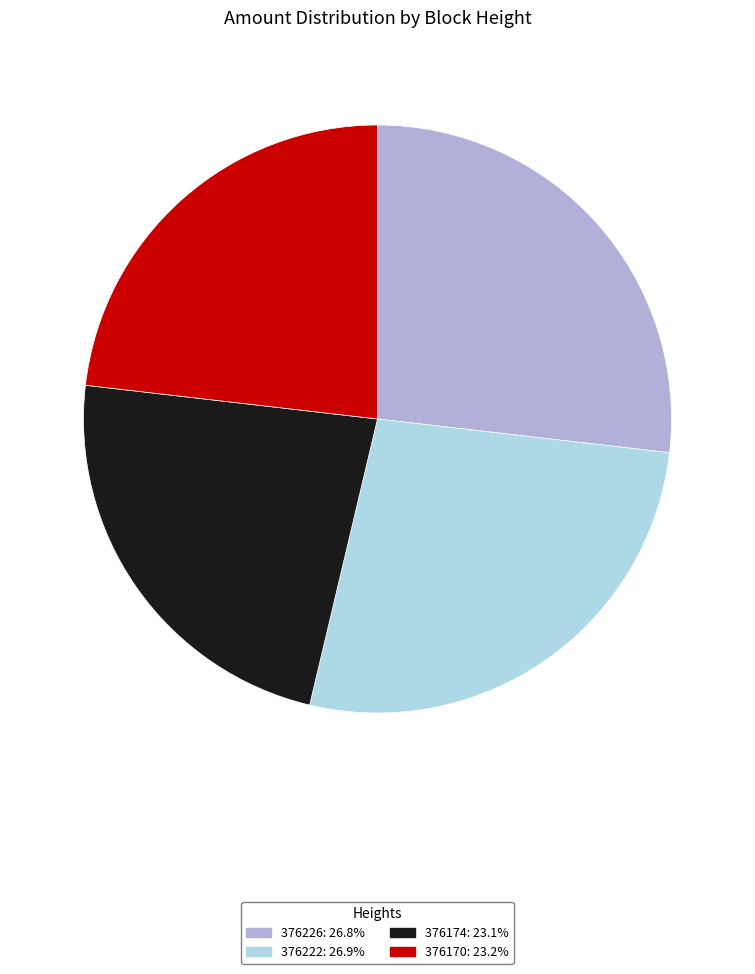

Count the number of slices in the pie.

4